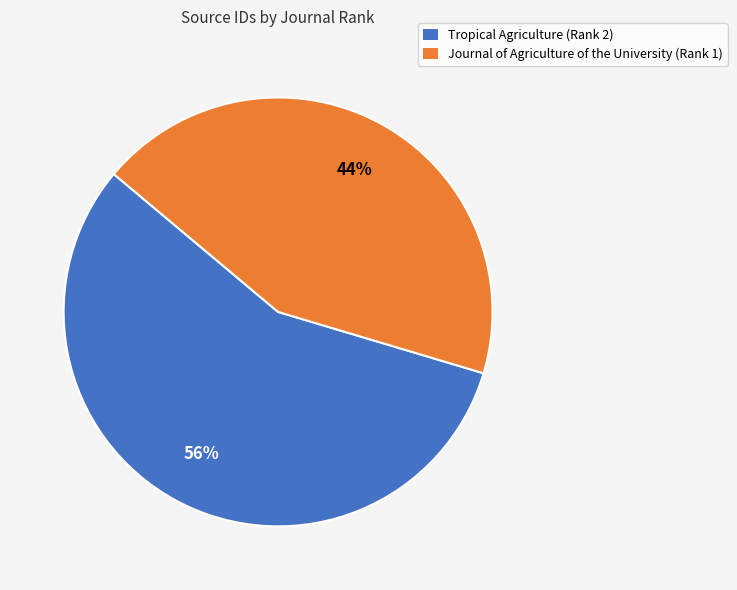

Rank the categories by value from highest to lowest.

Tropical Agriculture (Rank 2), Journal of Agriculture of the University (Rank 1)